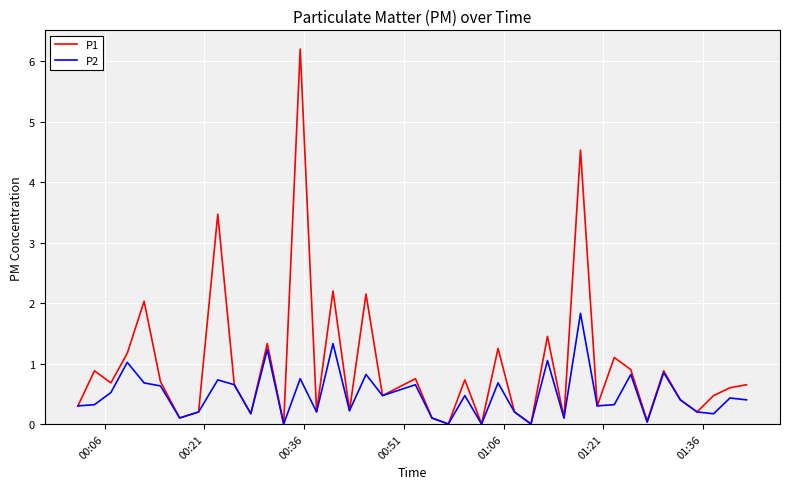

Which series has the largest total across all categories?

P1